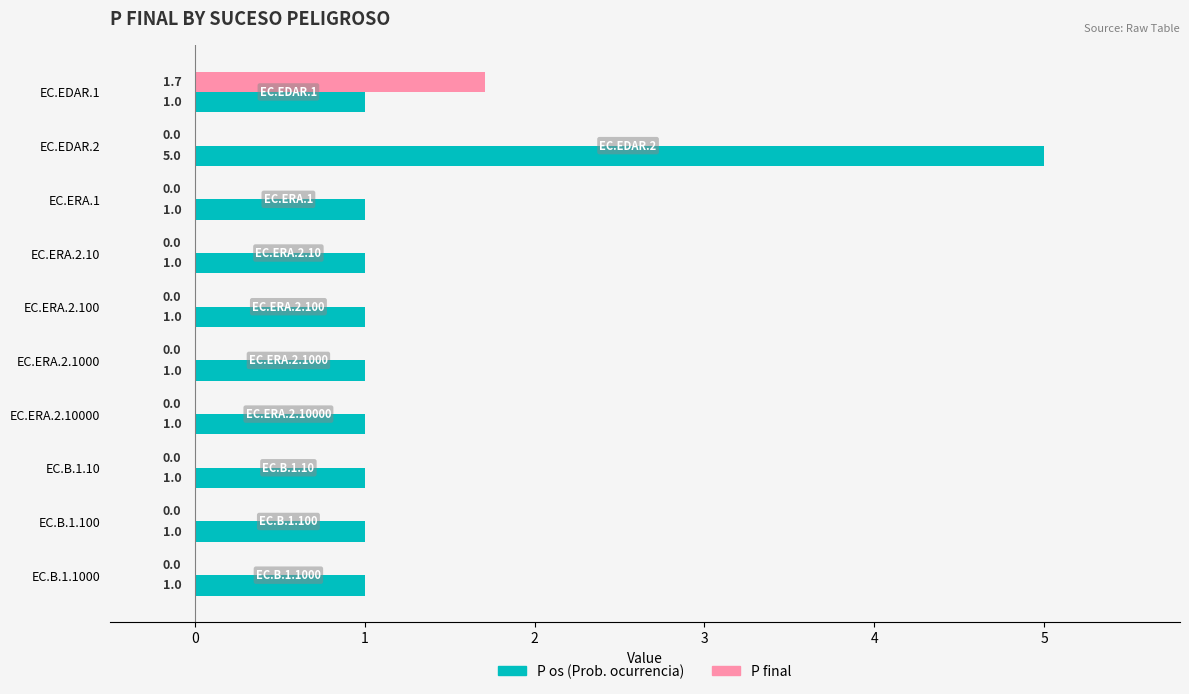

What is the highest value of the P final series?

1.7